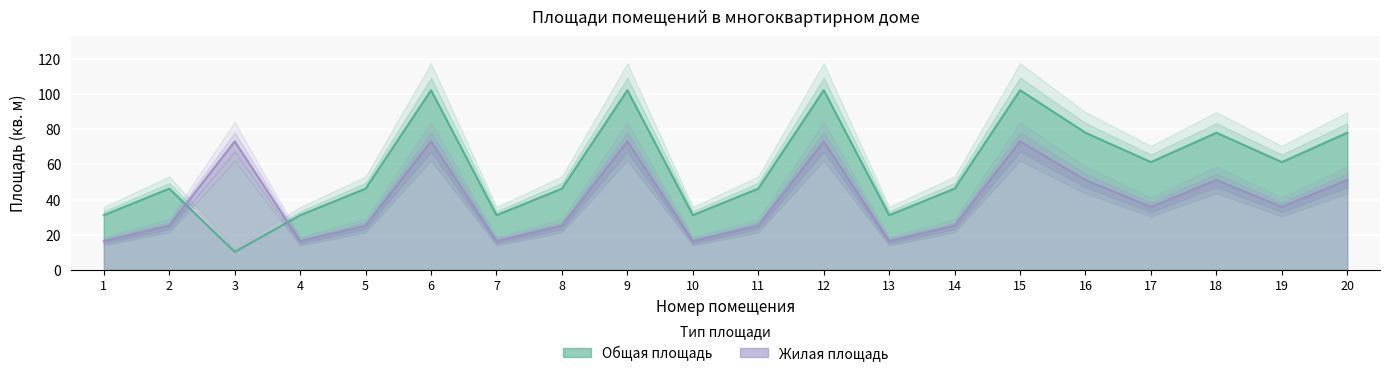

What is the total value across all series at 3?

83.3